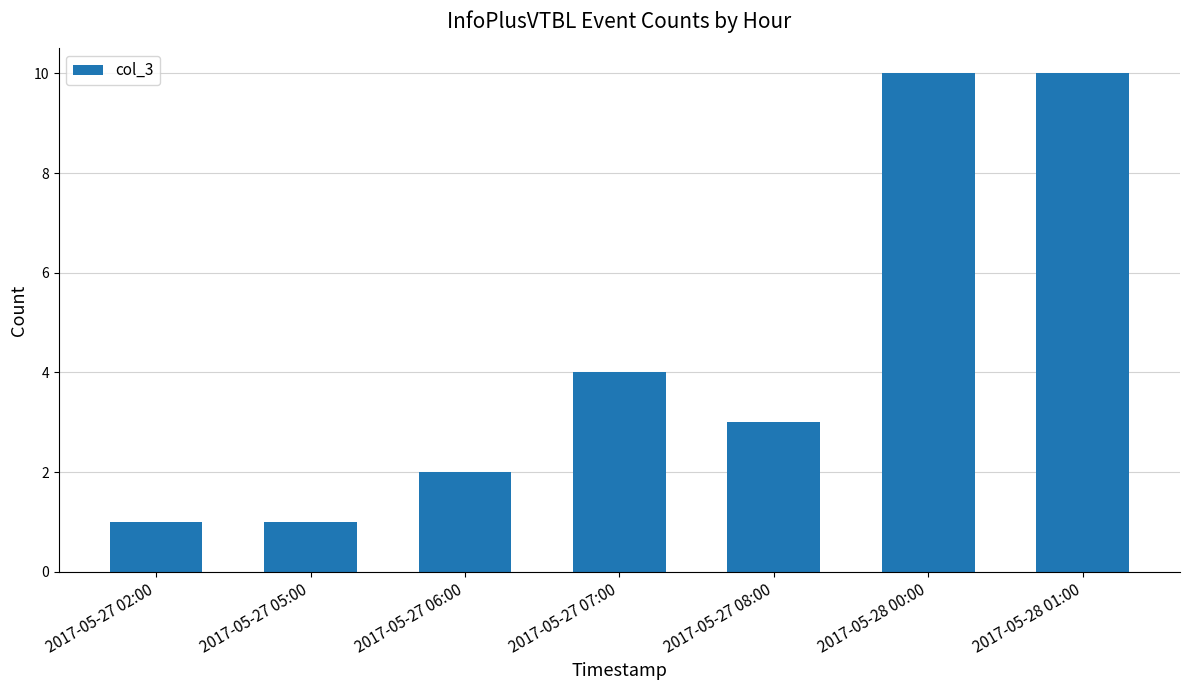

Reading left to right, what are all the values shown in this chart?

2017-05-27 02:00=1	2017-05-27 05:00=1	2017-05-27 06:00=2	2017-05-27 07:00=4	2017-05-27 08:00=3	2017-05-28 00:00=10	2017-05-28 01:00=10